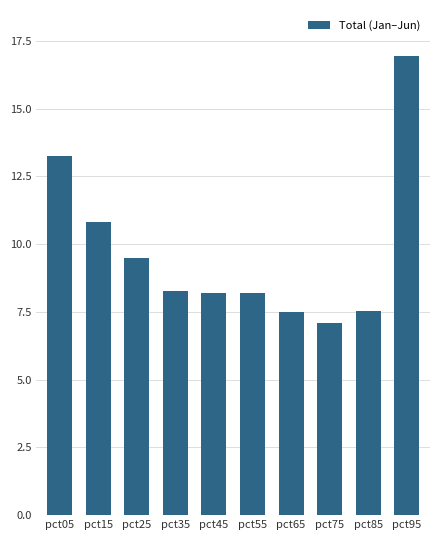

Reading right to left, what are all the values shown in this chart?

pct95=16.9	pct85=7.5	pct75=7.1	pct65=7.5	pct55=8.2	pct45=8.2	pct35=8.3	pct25=9.5	pct15=10.8	pct05=13.2